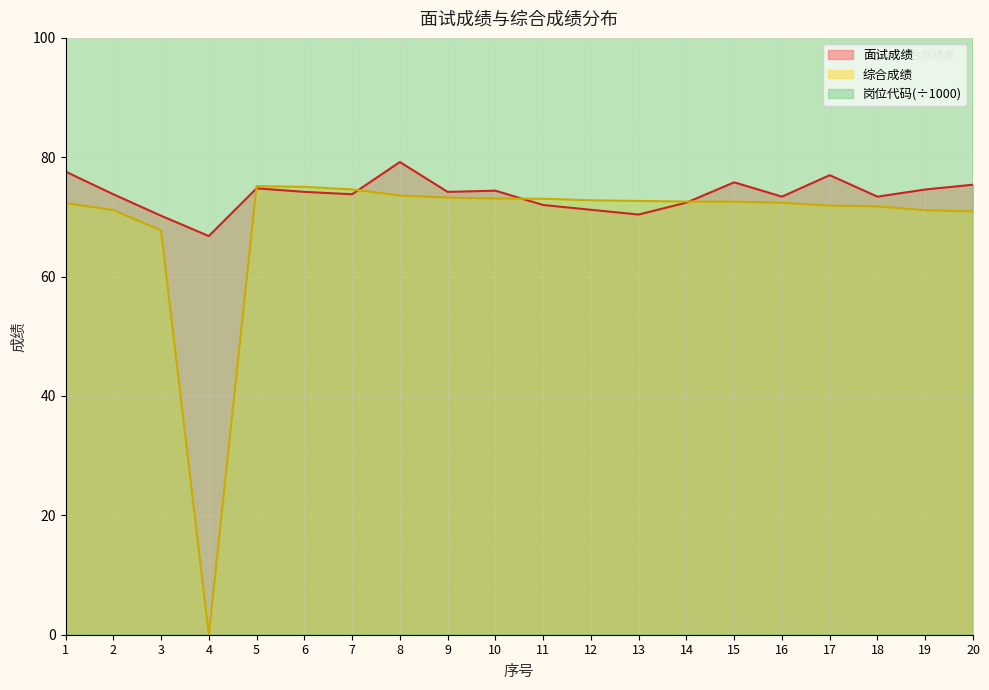

True or false: 岗位代码 has more than 1 points higher than both neighbors.

False